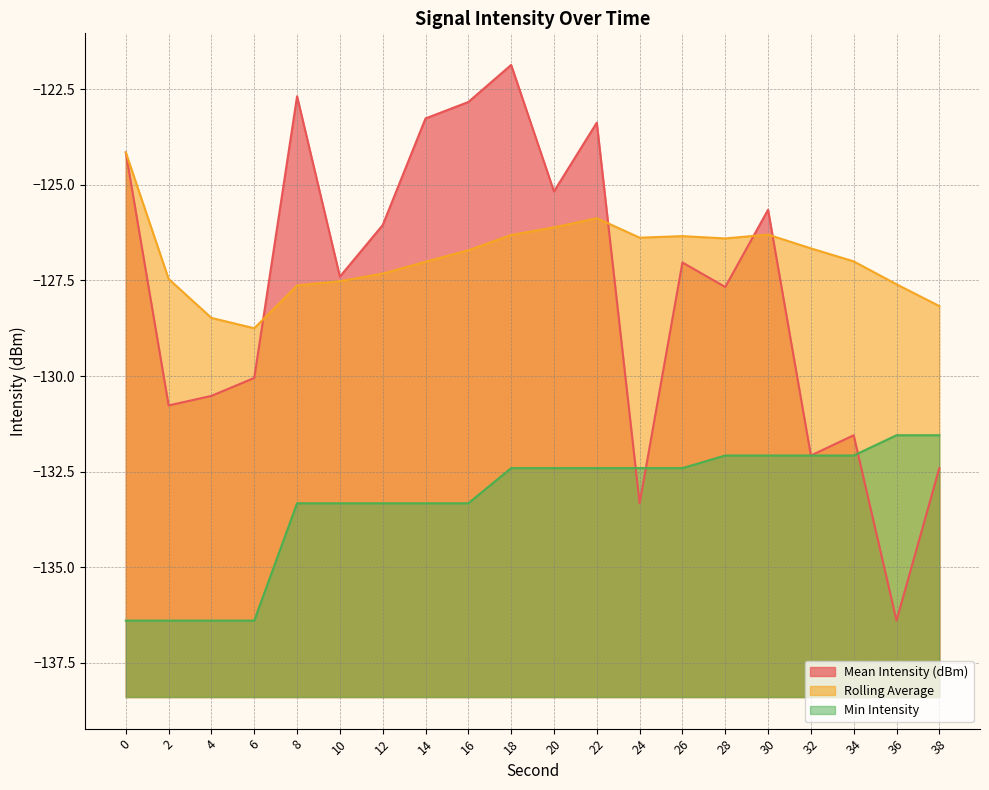

True or false: Rolling Average has more than 2 points higher than both neighbors.

True